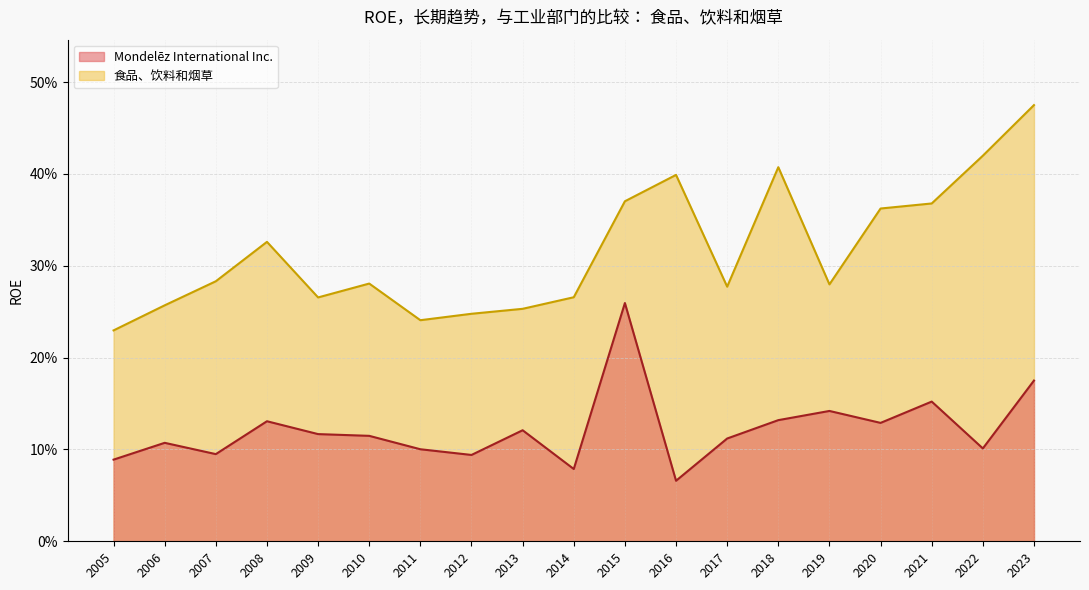

At 2018, list the series in order from smallest to largest.

Mondelēz International Inc., 食品、饮料和烟草